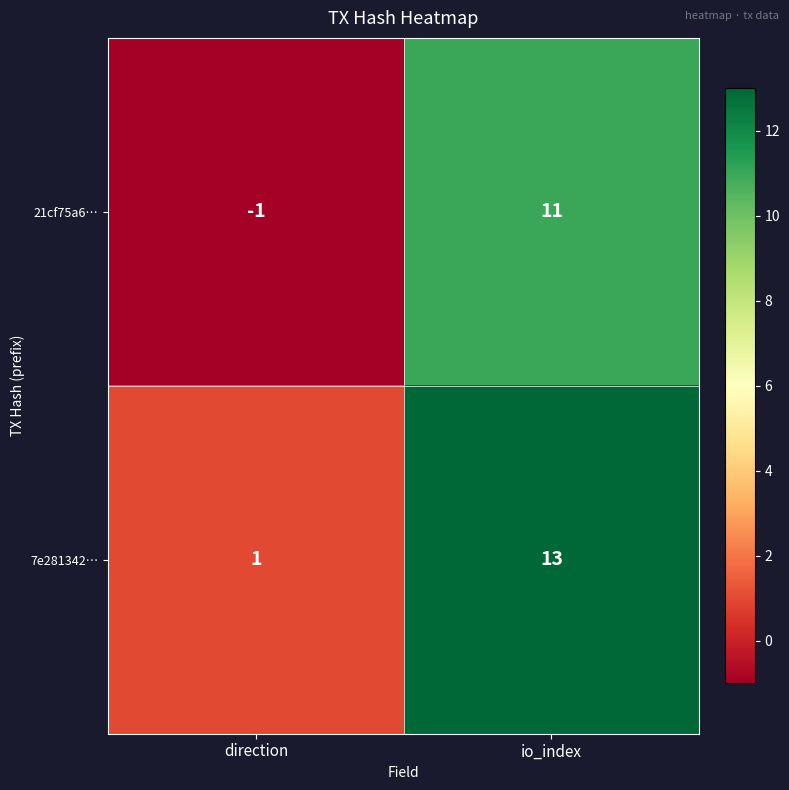

The value of 21cf75a6… at io_index is 11. True or false?

True